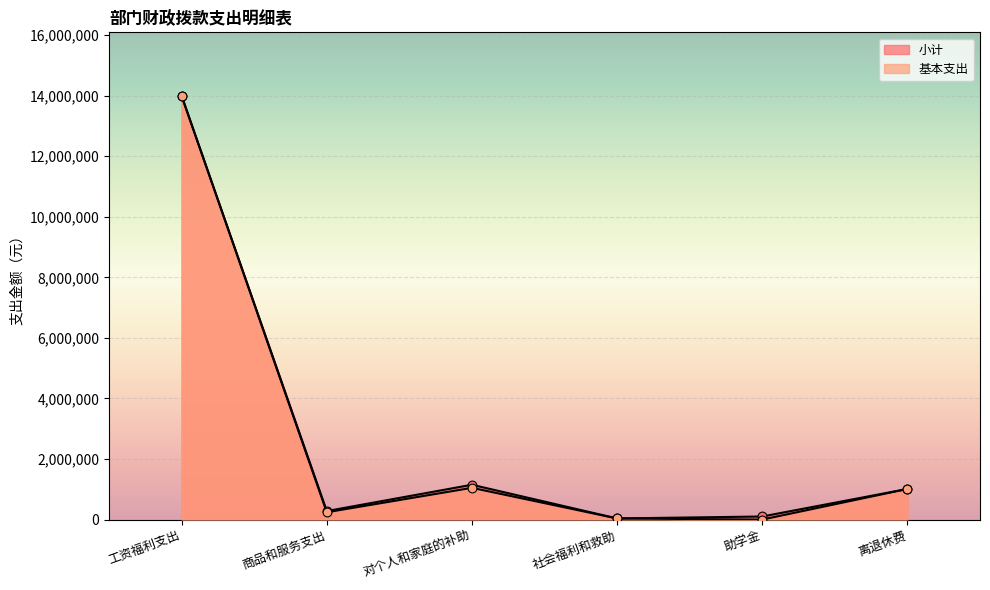

Which series has the widest spread of Y values?

基本支出